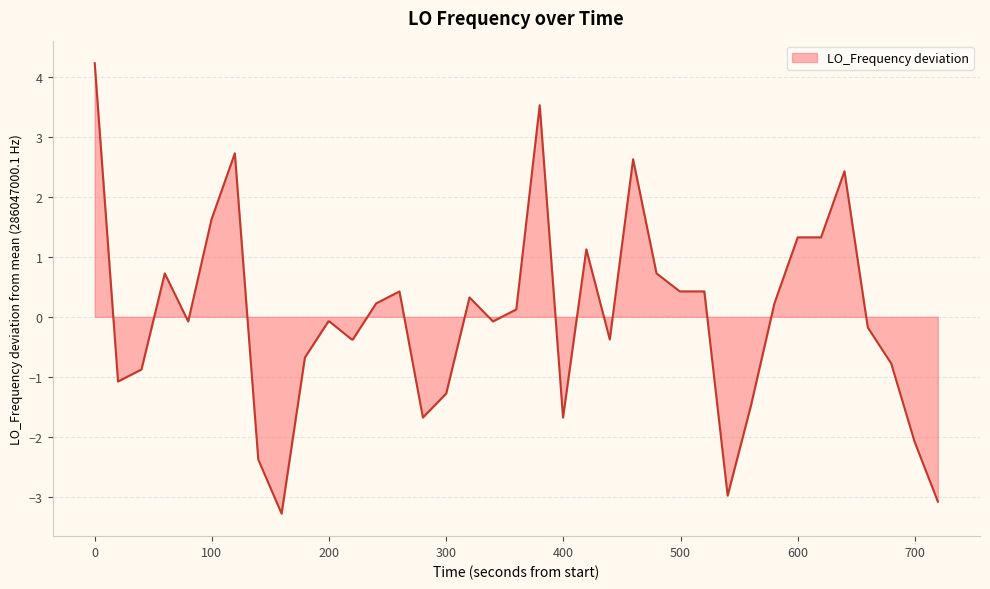

What is the minimum value shown in the chart?

-3.3